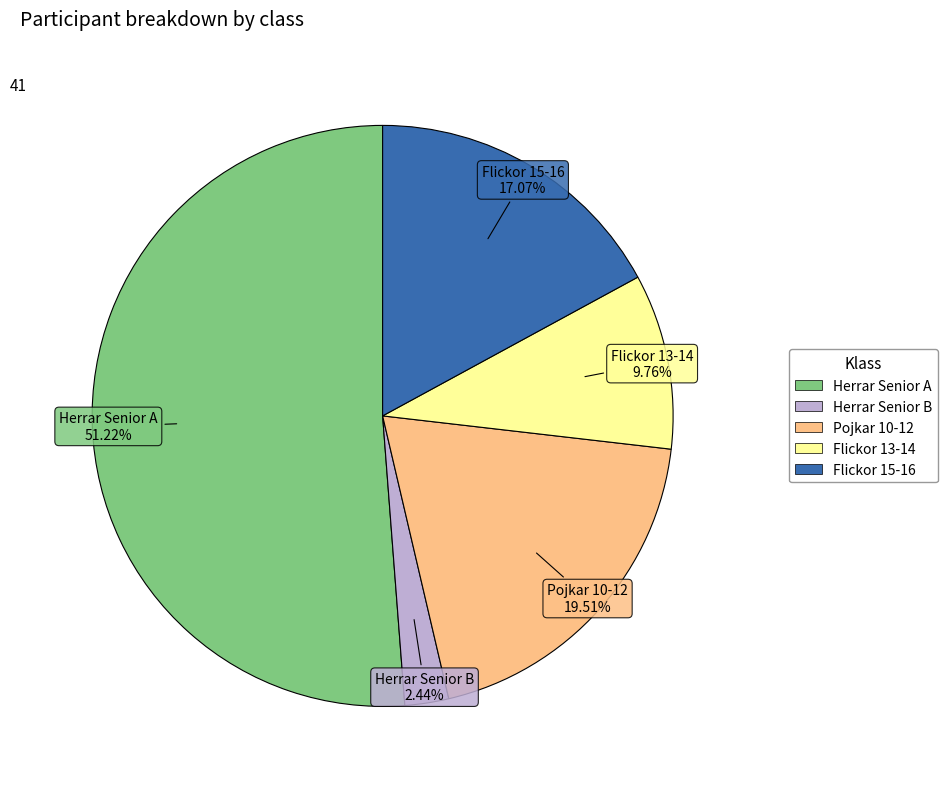

Which slice is the smallest?

Herrar Senior B